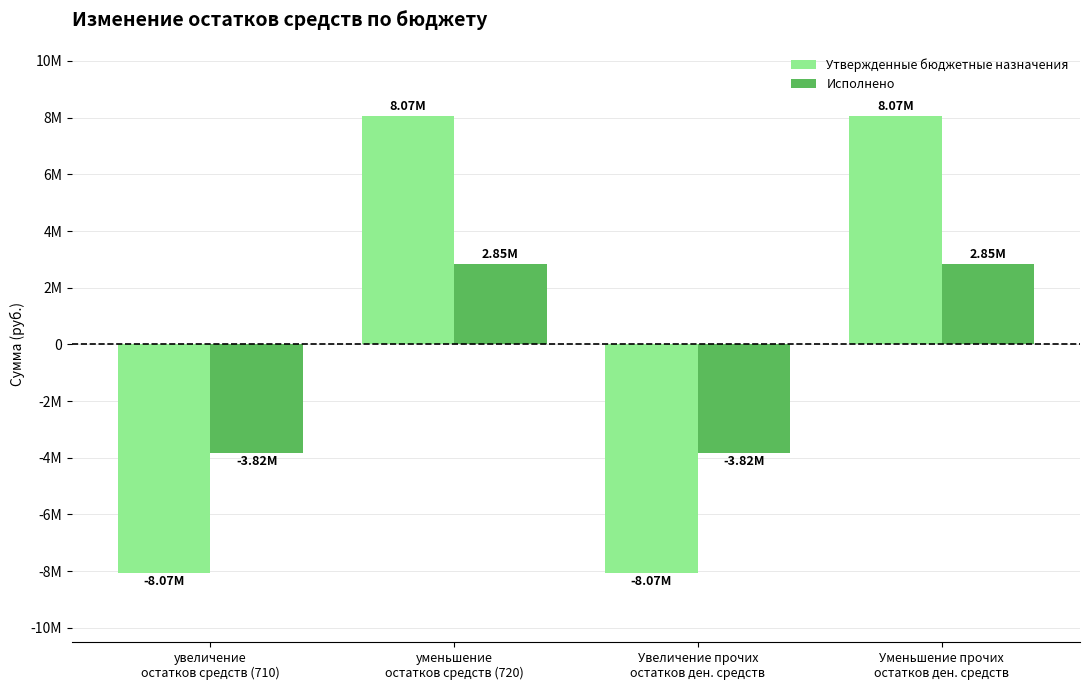

Rank the series by their maximum value, from highest to lowest.

Утвержденные бюджетные назначения, Исполнено